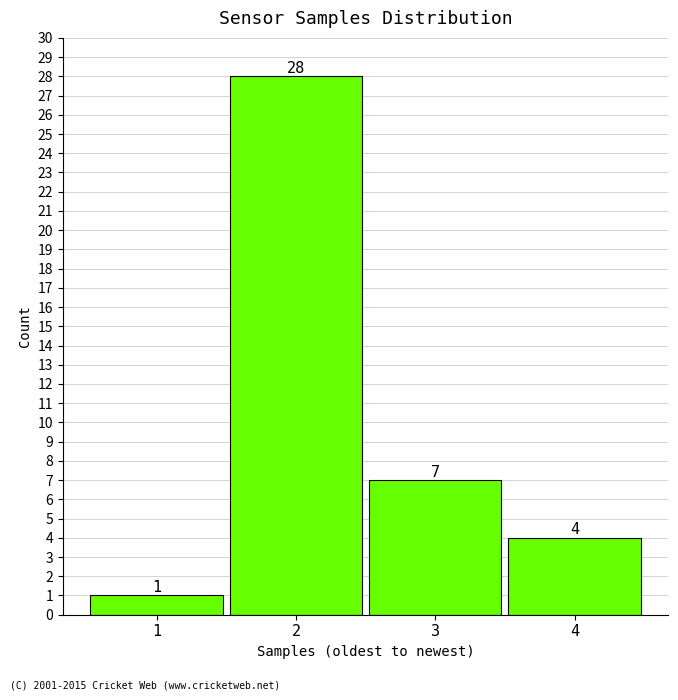

Reading left to right, what are all the values shown in this chart?

1=1	2=28	3=7	4=4